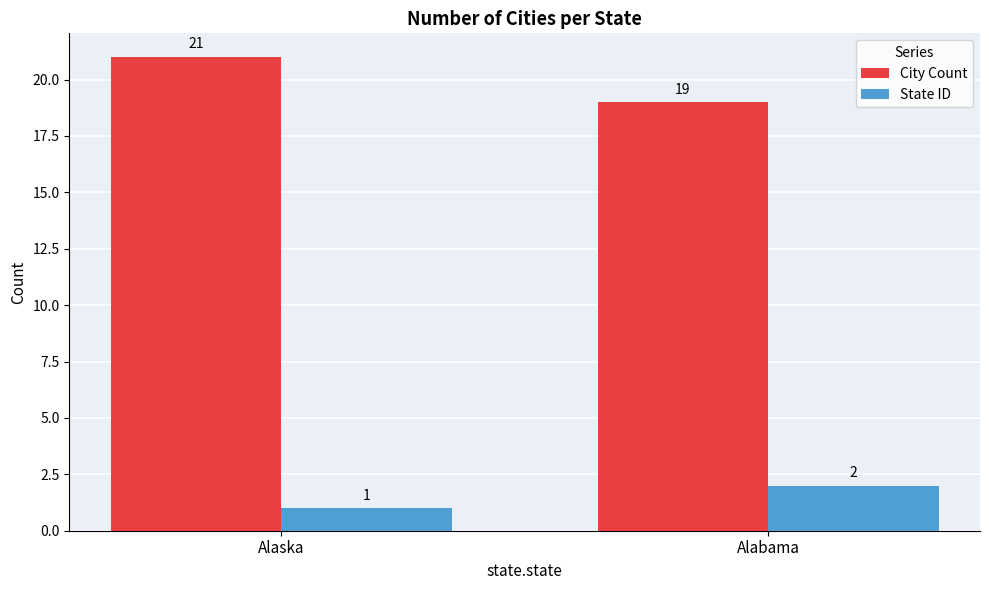

Which series has the largest total across all categories?

City Count